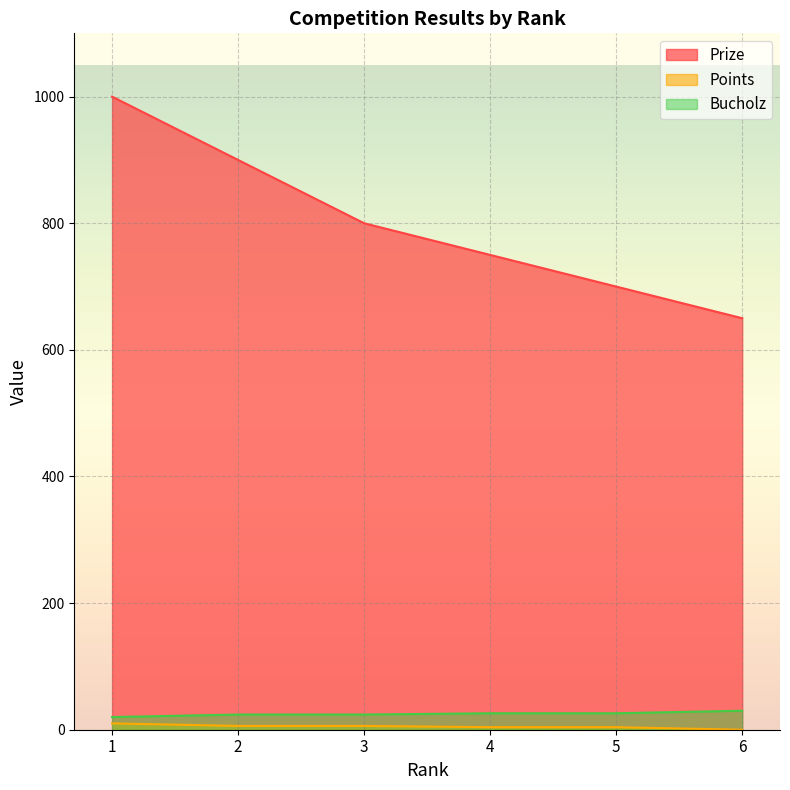

Rank the series by their maximum value, from lowest to highest.

Points, Bucholz, Prize